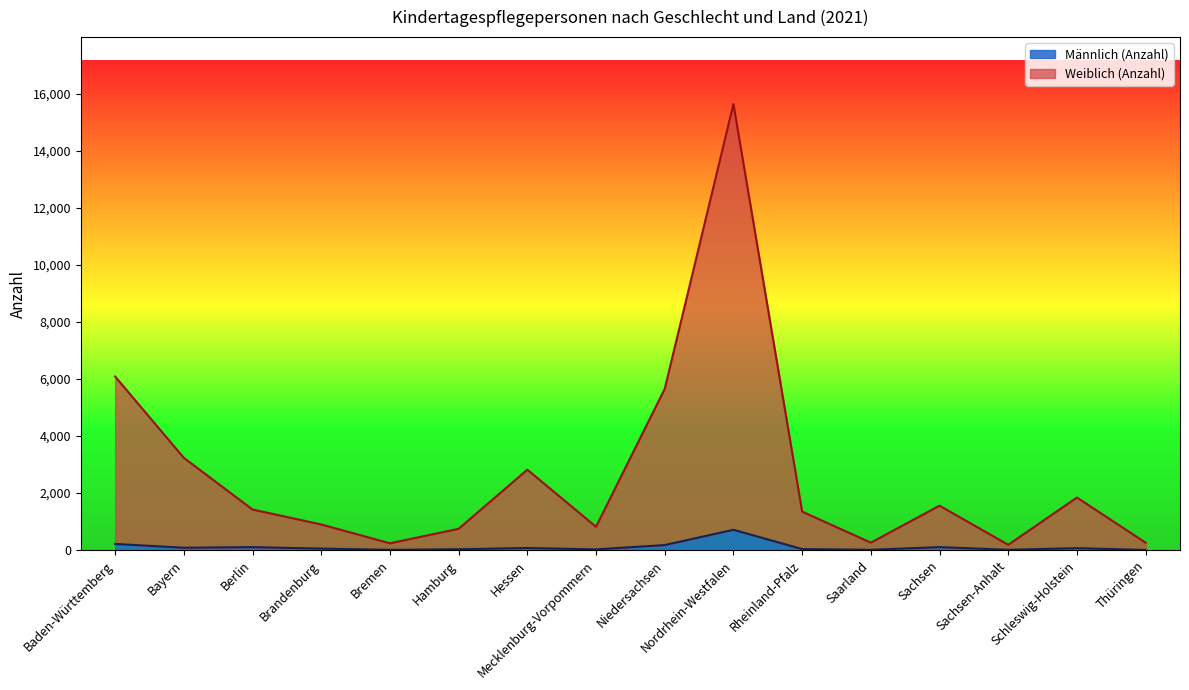

What is the difference between the maximum and minimum values in the Männlich (Anzahl) series?

707